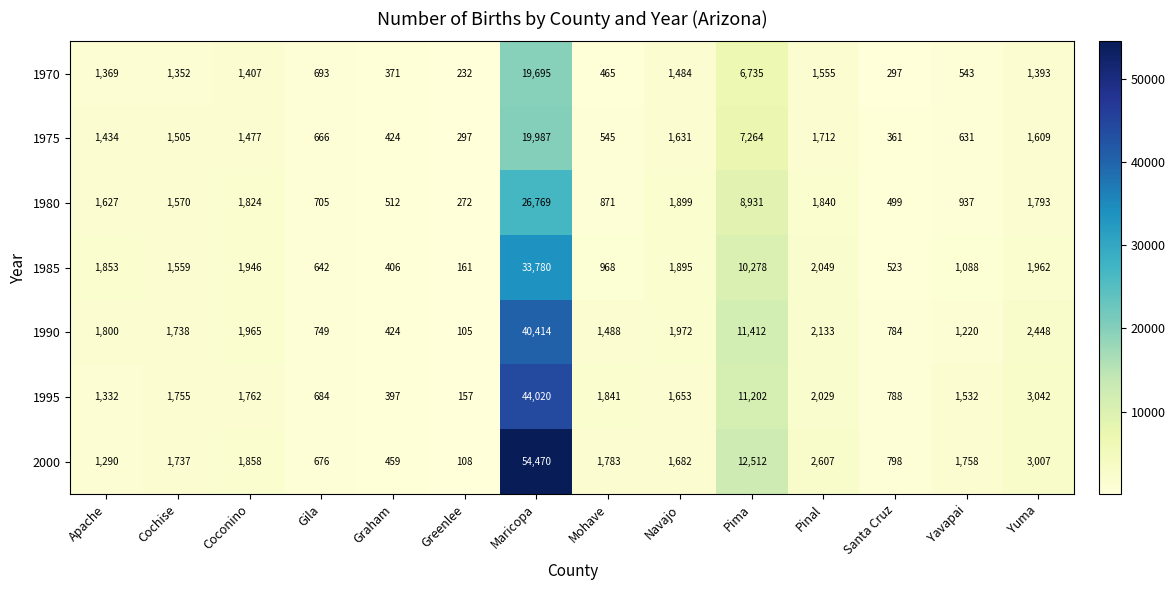

What is the difference between the 2000 values at Cochise and Coconino?

121